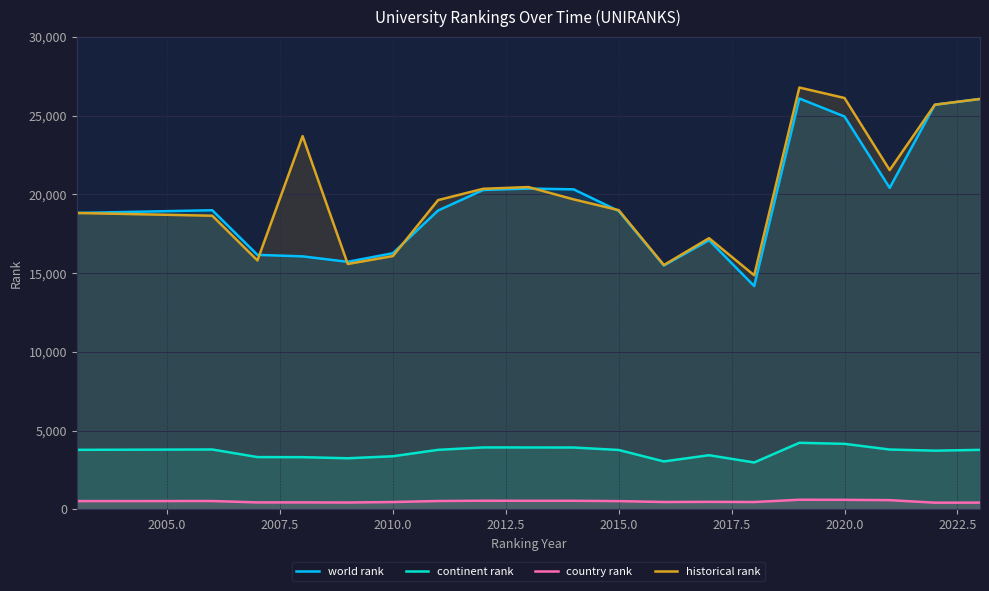

True or false: world rank and continent rank intersect in this chart.

False